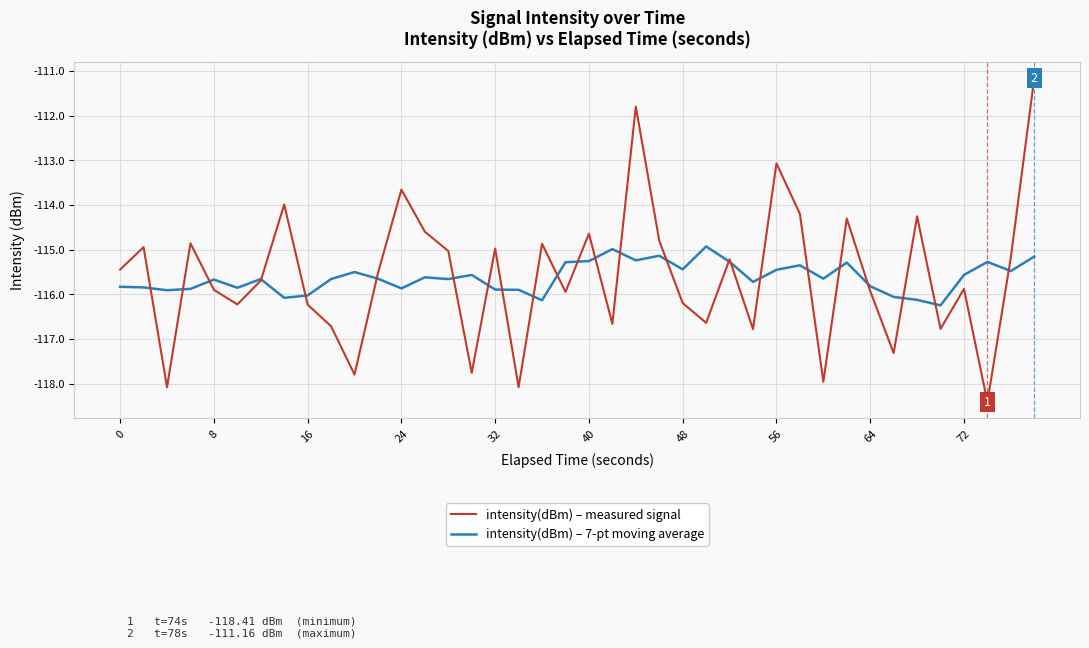

List the series in order of their peak value, lowest first.

intensity(dBm) – 7-pt moving average, intensity(dBm) – measured signal